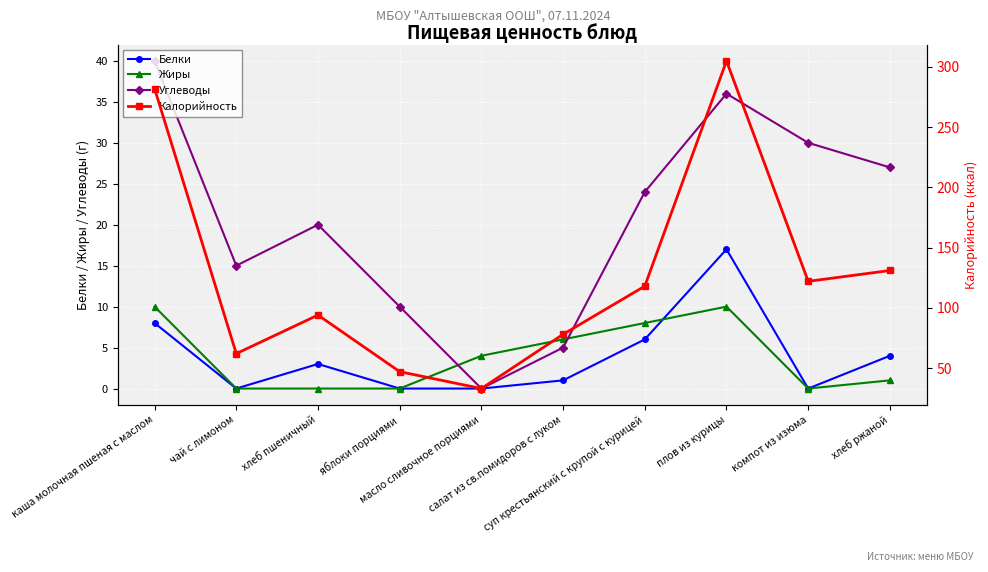

The Белки series shows 0 at яблоки порциями. True or false?

True